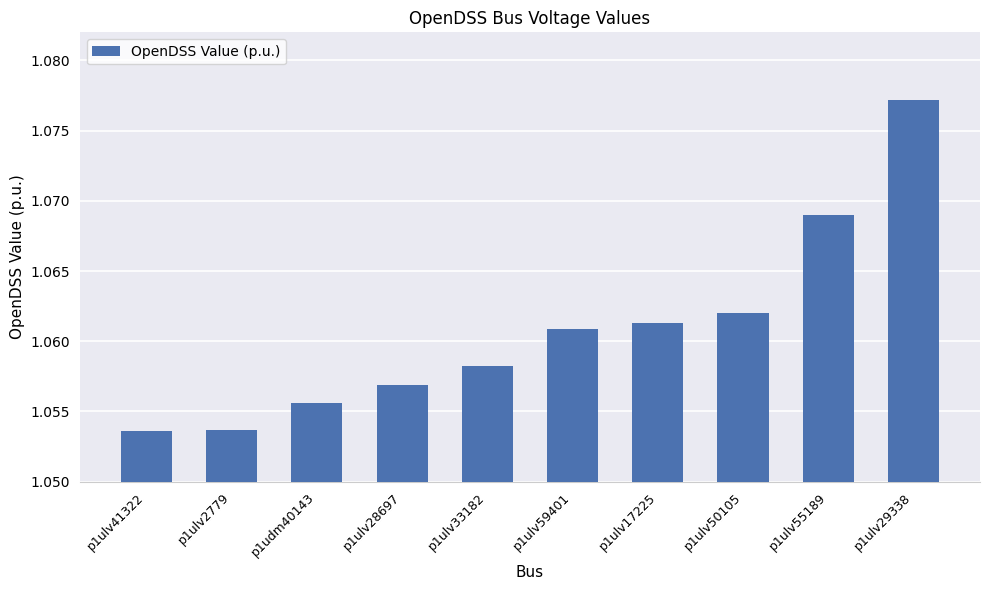

What is the sum of the values at p1udm40143 and p1ulv41322?

2.1